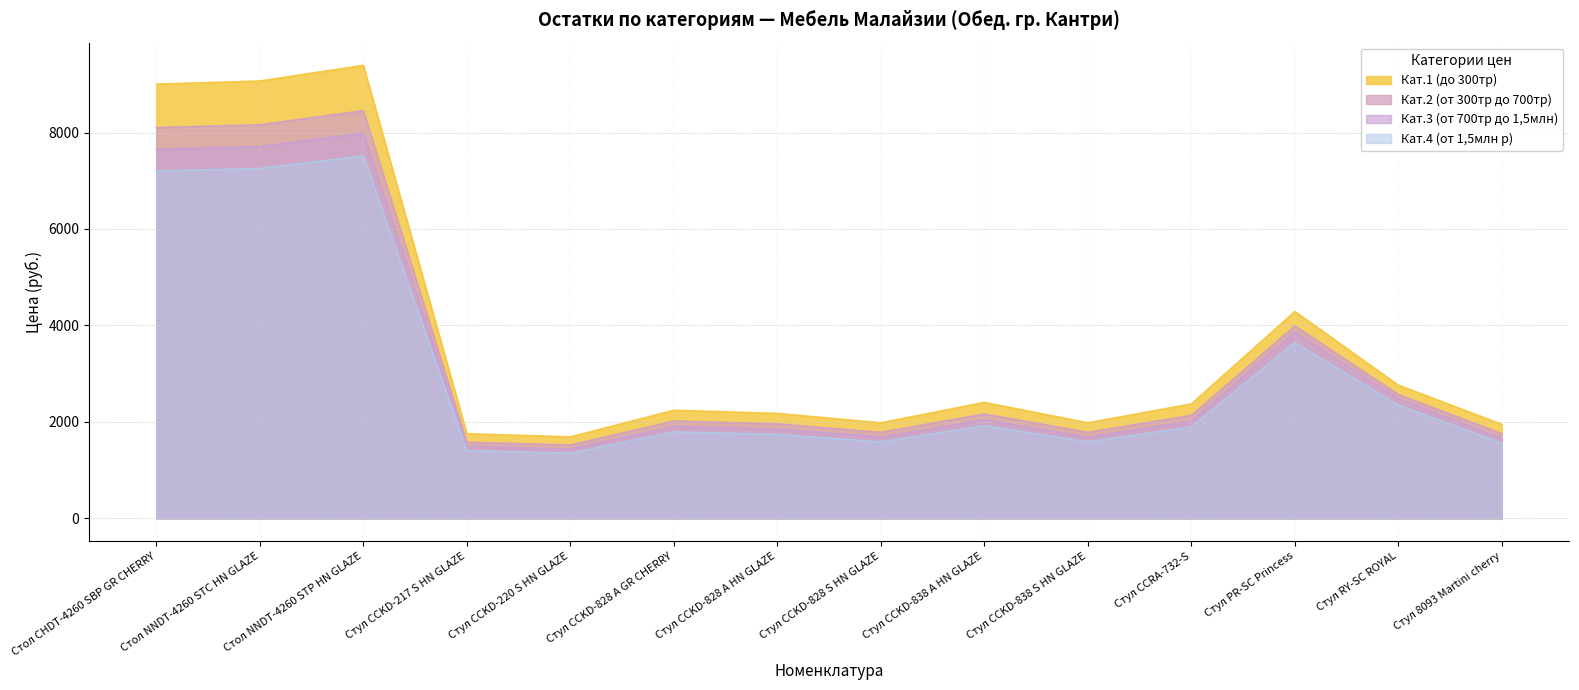

Between Стол NNDT-4260 STP HN GLAZE and Стол NNDT-4260 STC HN GLAZE, which is larger?

Стол NNDT-4260 STP HN GLAZE